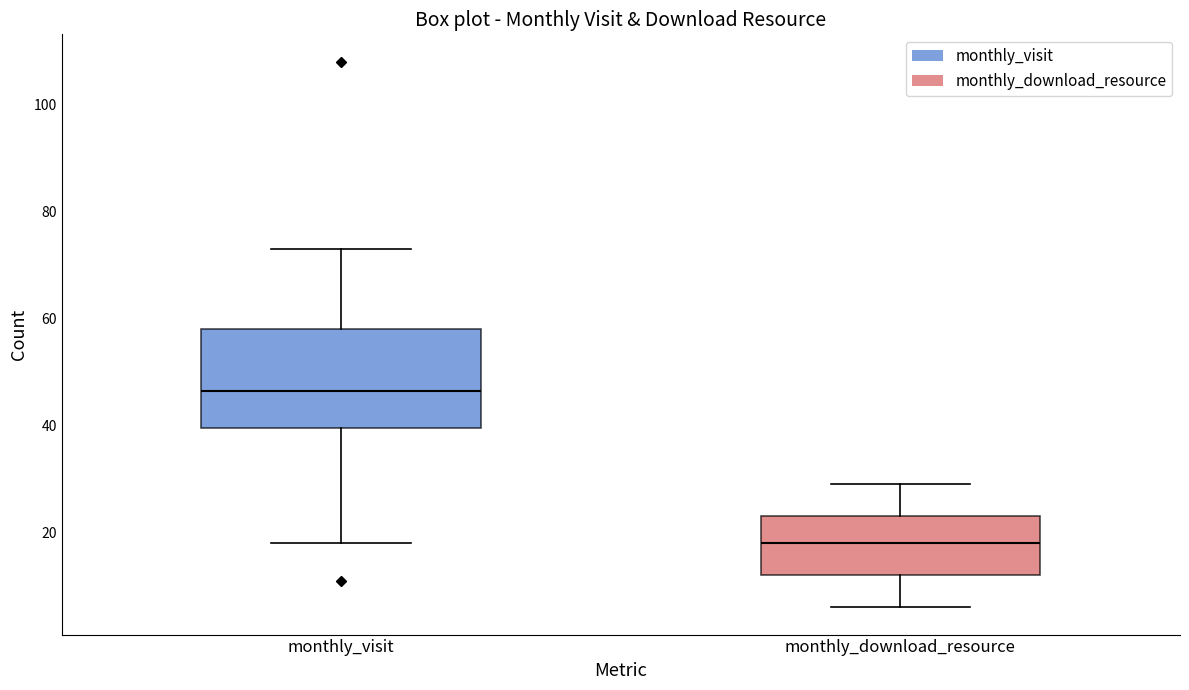

Reading left to right, read every box against the y-axis: the position of its median line, the range the box covers, and the ends of its whiskers. The values are not printed on the chart, so give them approximately, as read against the axis.

monthly_visit: median 46, box 40 to 58, whiskers 18 to 74
monthly_download_resource: median 18, box 12 to 24, whiskers 6 to 30